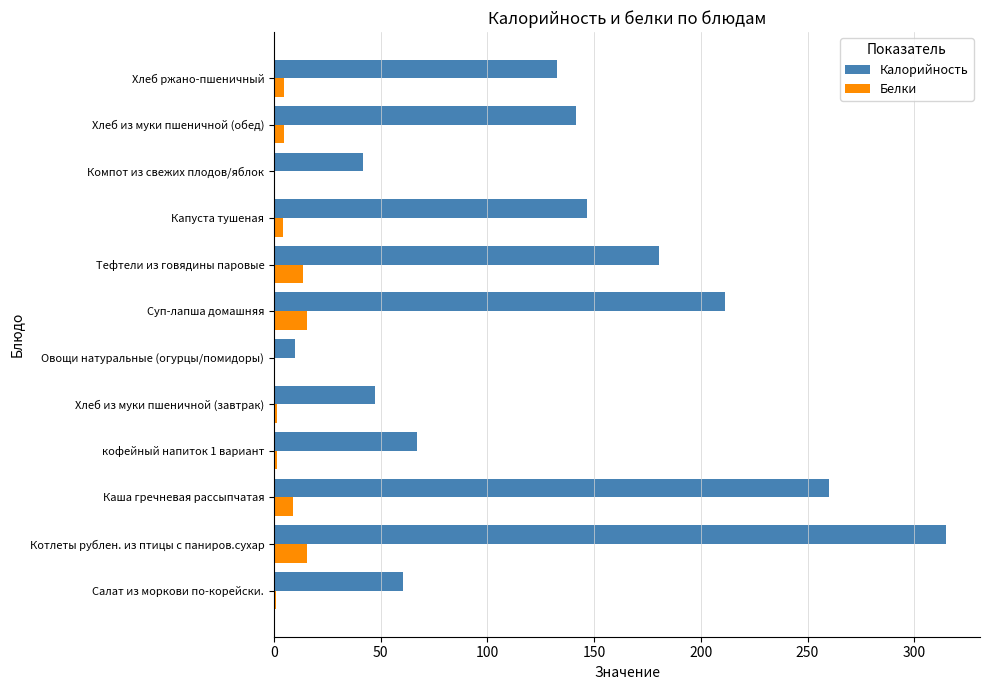

Which series has the largest total across all categories?

Калорийность